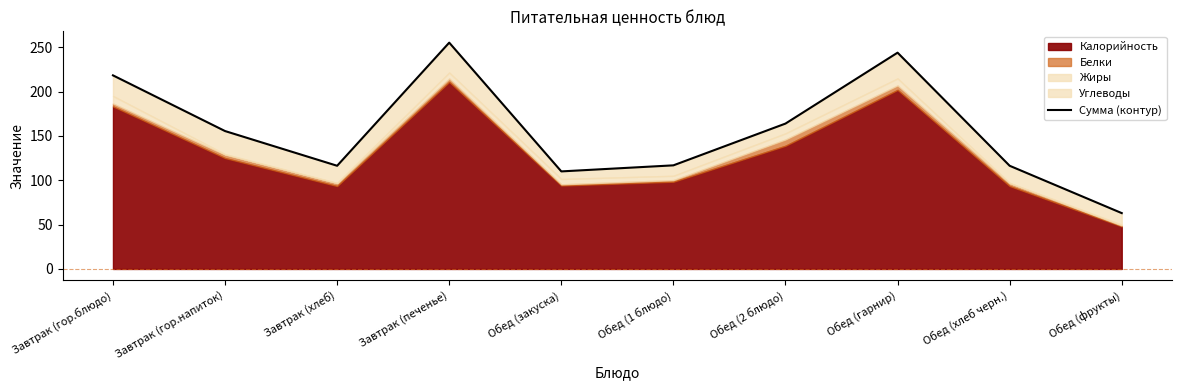

Rank the categories by value from highest to lowest.

Завтрак (печенье), Обед (гарнир), Завтрак (гор.блюдо), Обед (2 блюдо), Завтрак (гор.напиток), Обед (1 блюдо), Завтрак (хлеб), Обед (хлеб черн.), Обед (закуска), Обед (фрукты)